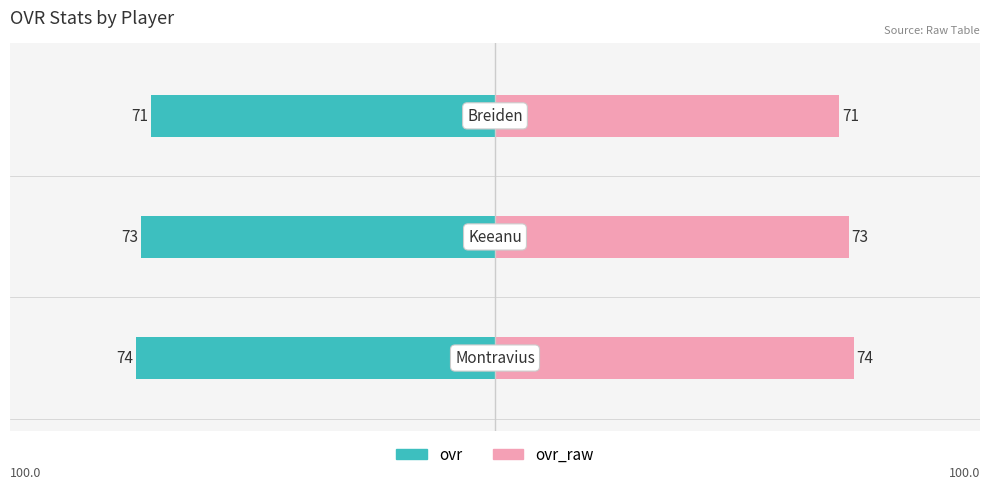

How many bars are there in each group?

2